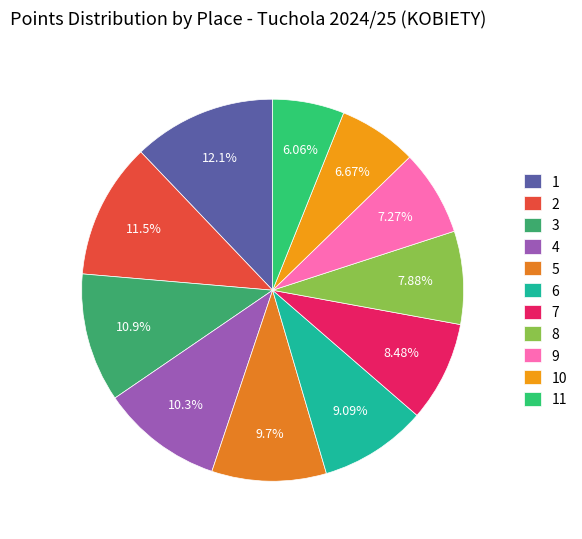

To the nearest percent, what is the average slice percentage?

9%